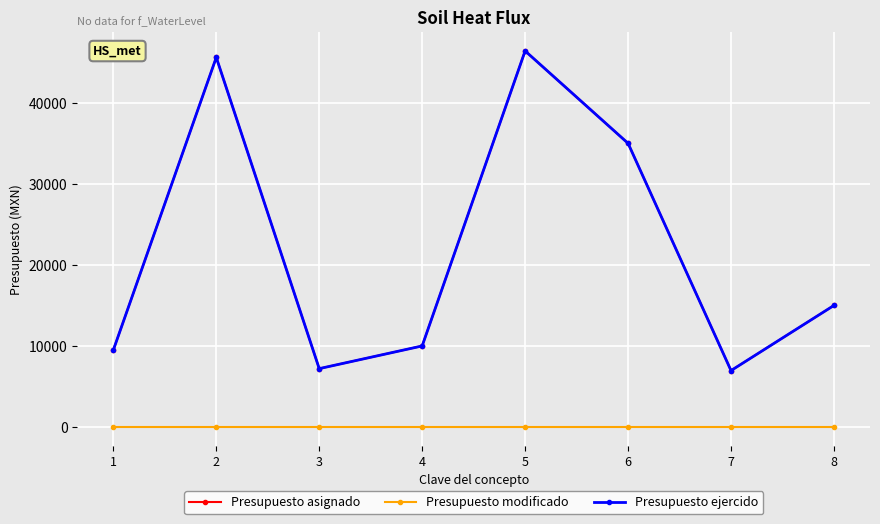

Does the chart display data point markers on the line(s)?

Yes